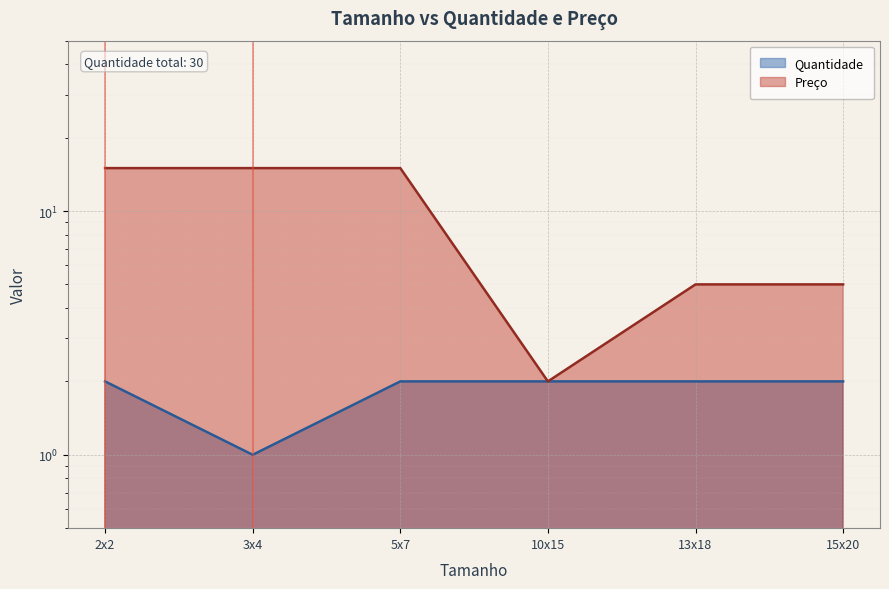

At how many categories does at least one series exceed 6?

3